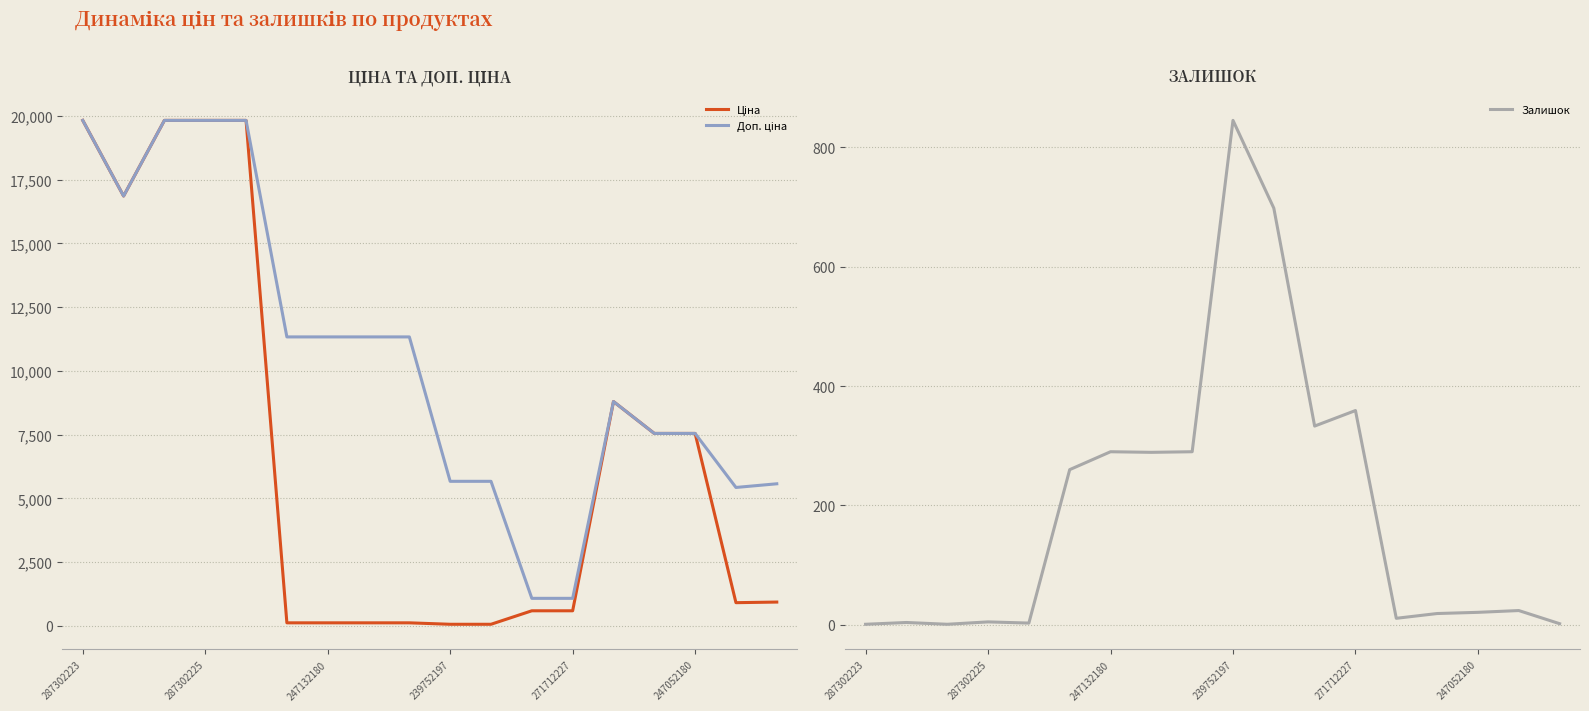

What is the value of the Ціна point at the 15th from the left?

7545.9